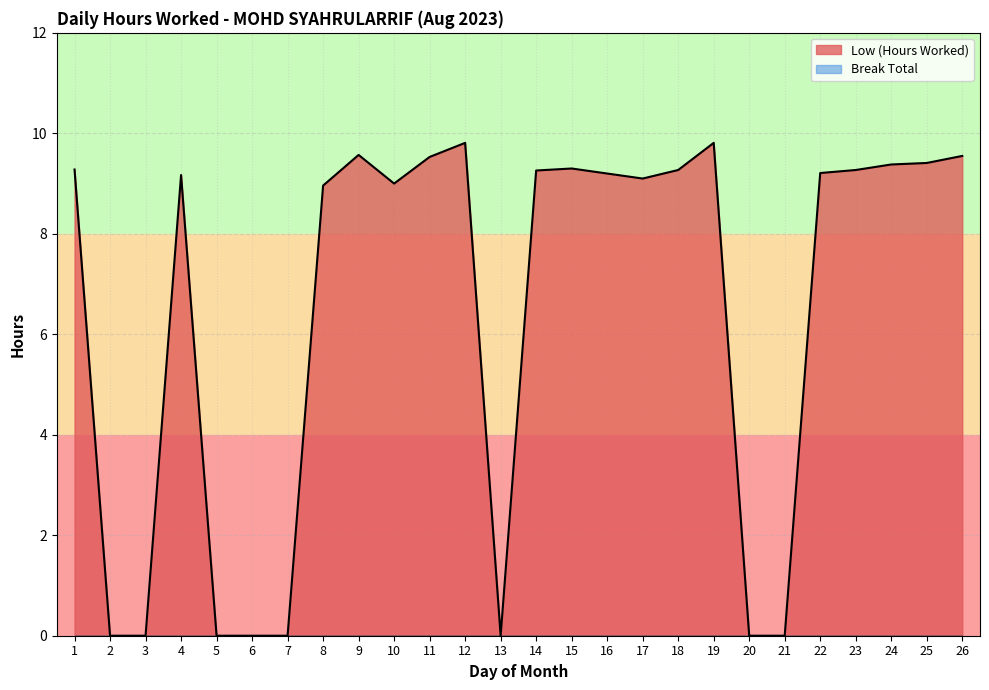

What is the sum of the values at 11 and 19?

19.3